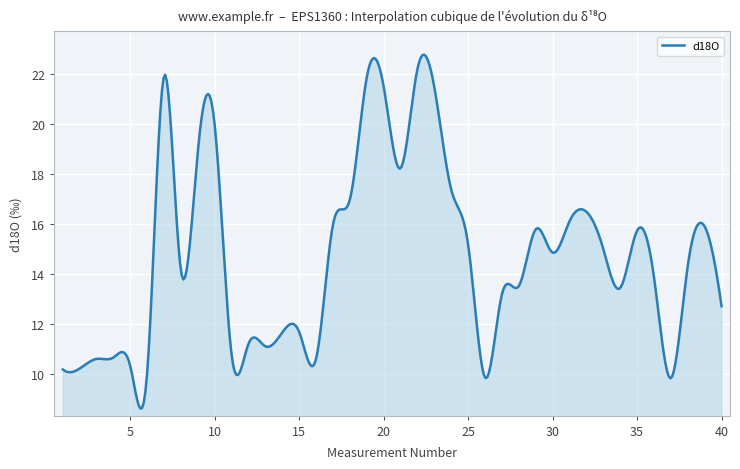

What is the difference between the maximum and minimum values?

14.2